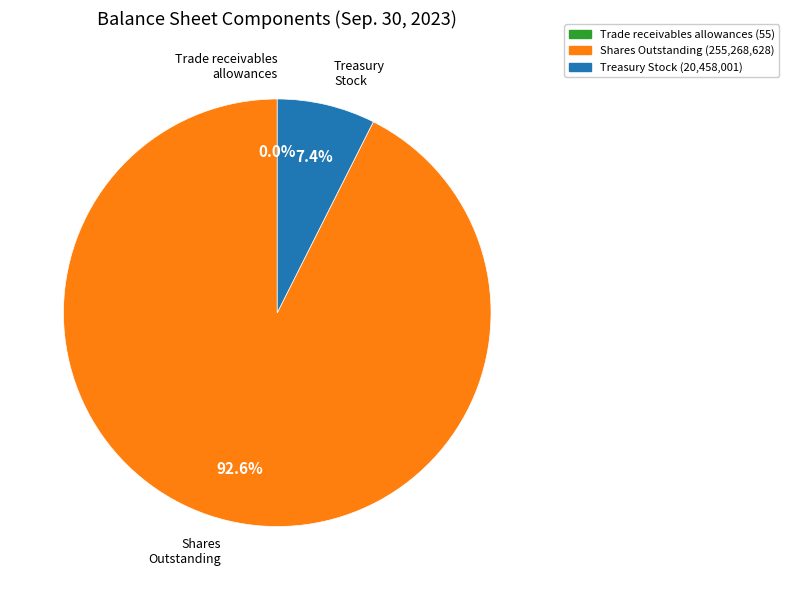

Which slice is the largest?

Shares Outstanding (255,268,628)